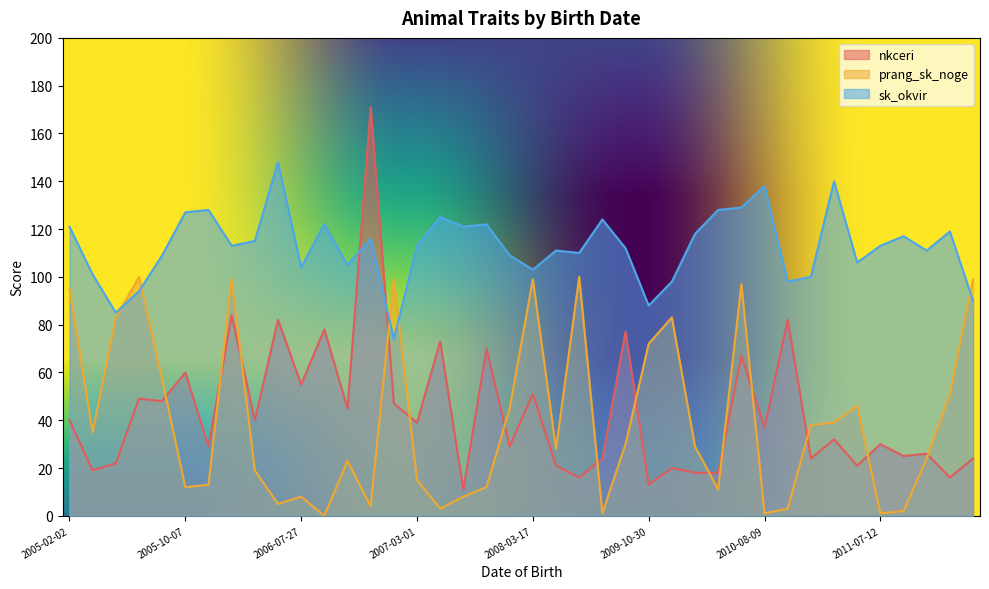

What is the label of the 9th point from the right?

2008-01-24